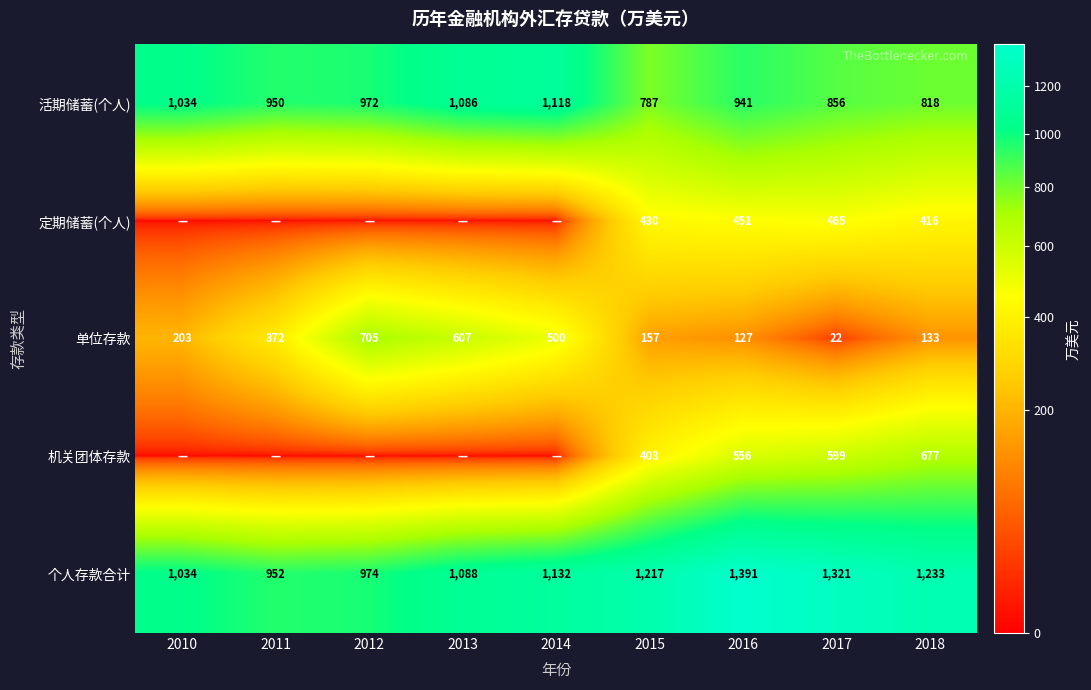

Count the 活期储蓄(个人) values in the range 856 to 1034.

5